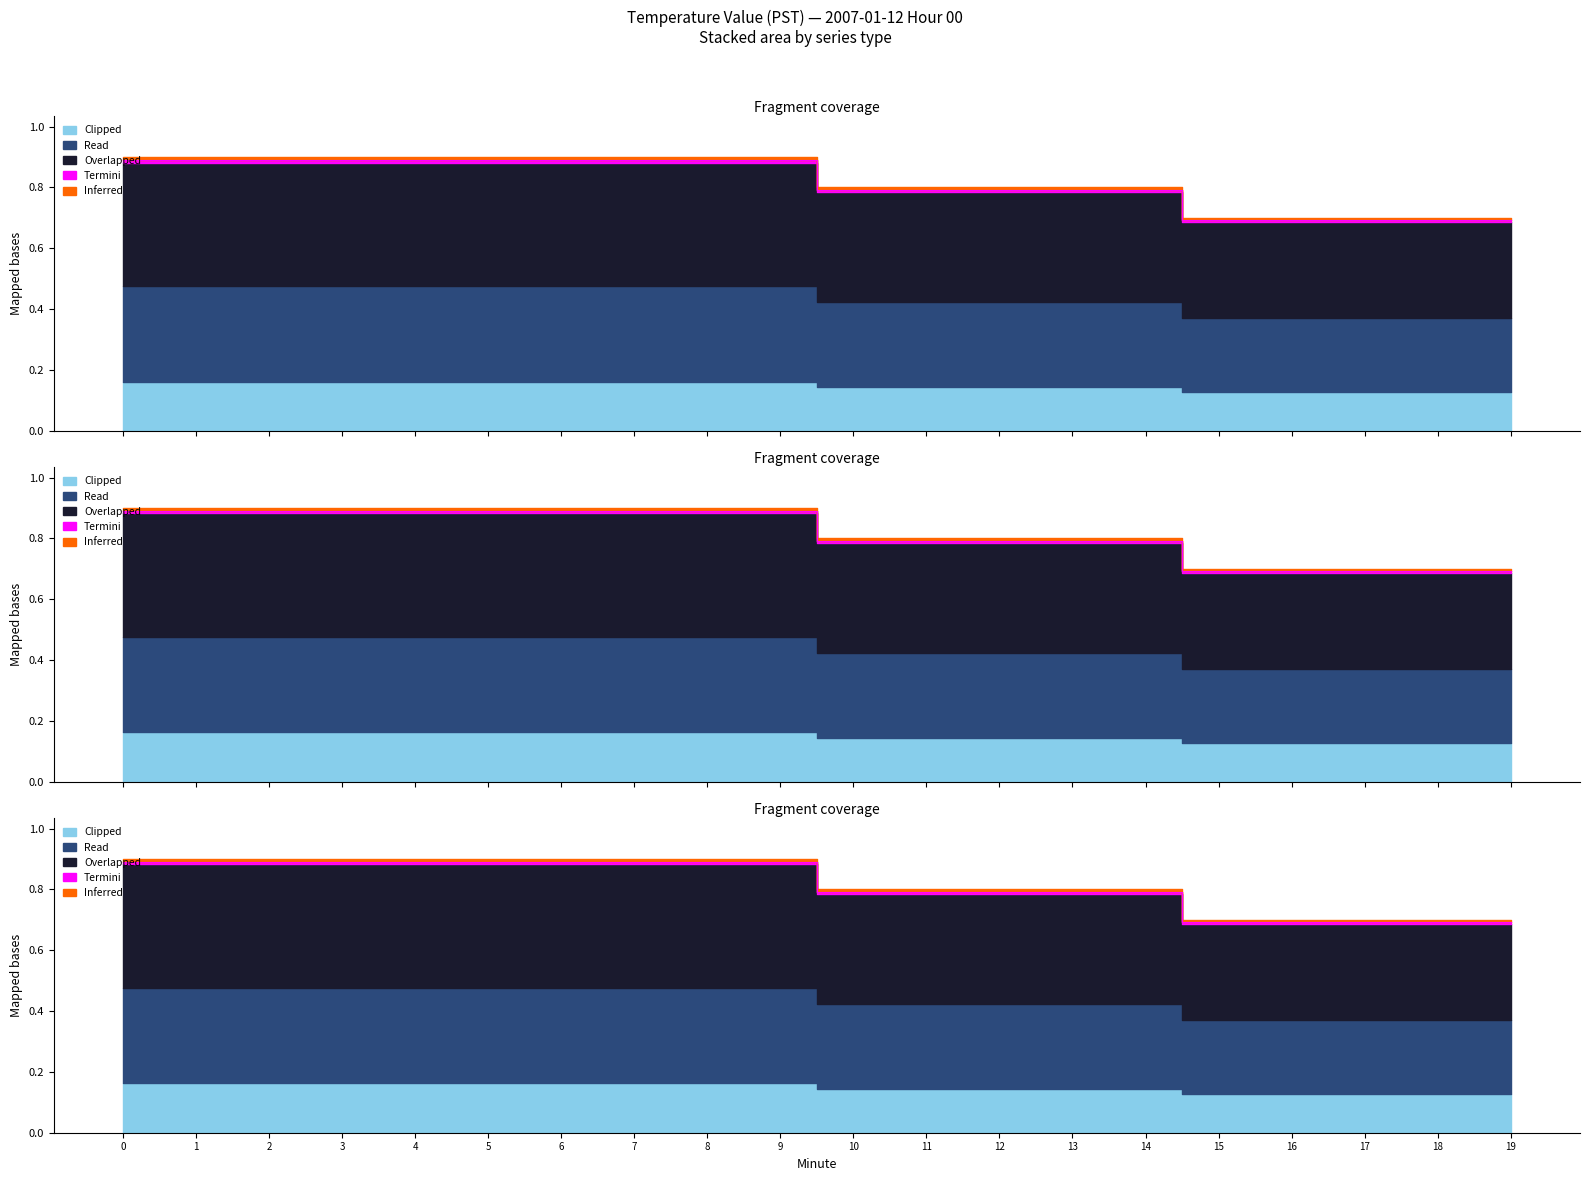

What are all the series names shown in the legend?

Inferred, Overlapped, Read, Termini, Clipped